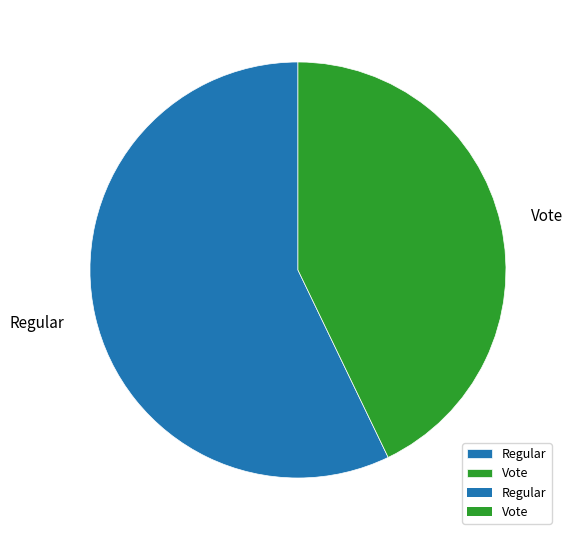

Approximately how many times larger is the value at Regular compared to Vote?

1.3